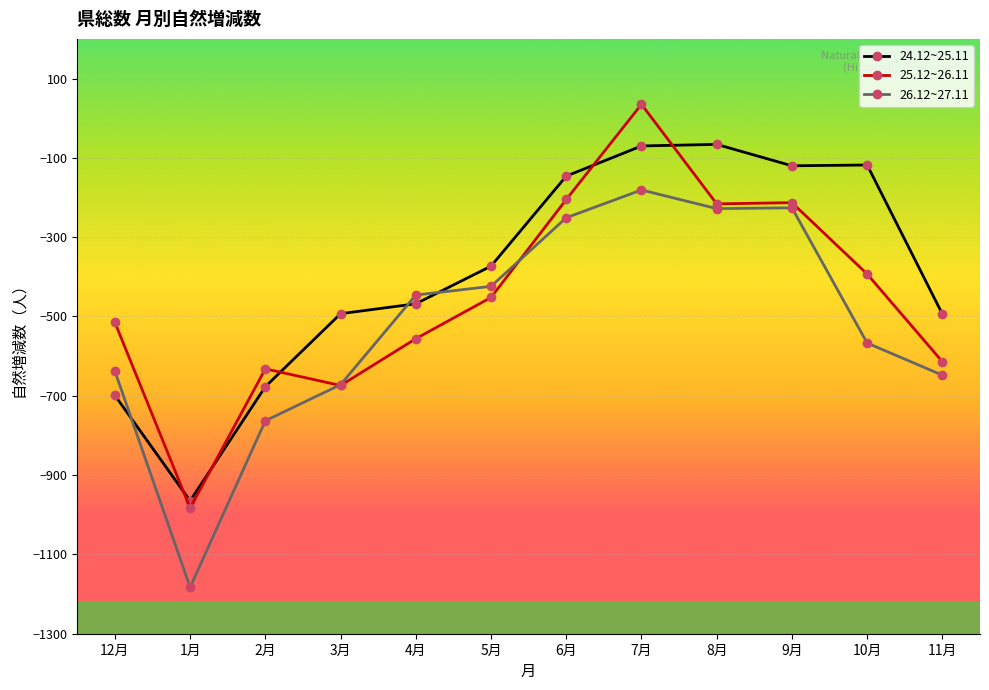

What is the greatest value displayed?

35